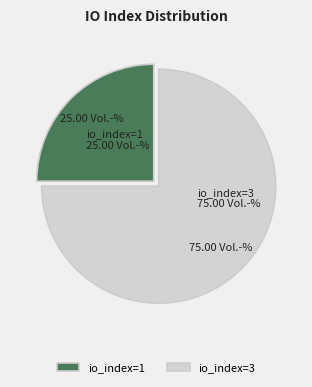

To the nearest percent, what portion does tx io_index=1 represent?

25%